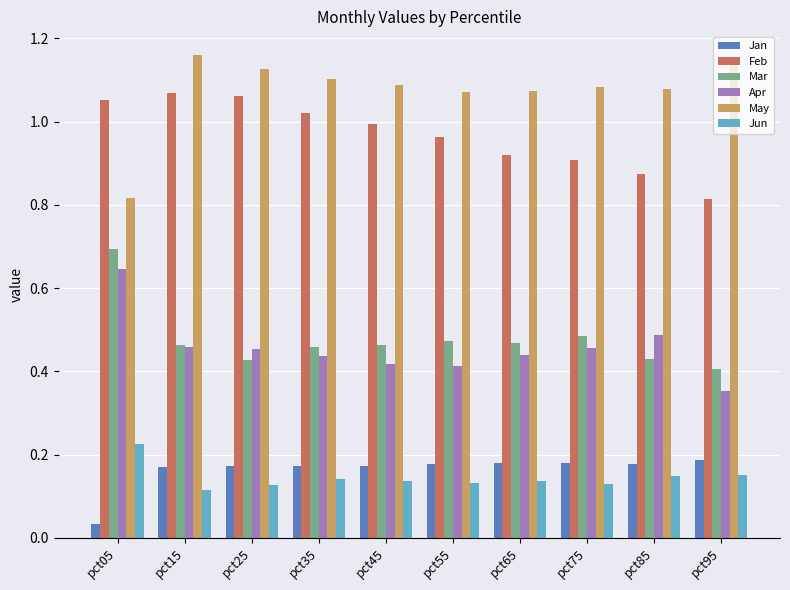

Is the value of May at pct15 greater than the value of Mar at pct25?

Yes